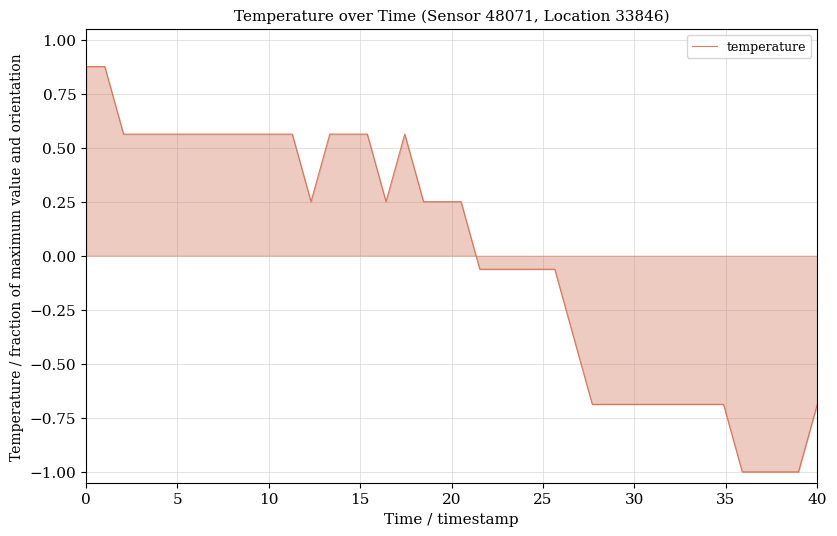

What is the difference between the maximum and minimum values?

1.9